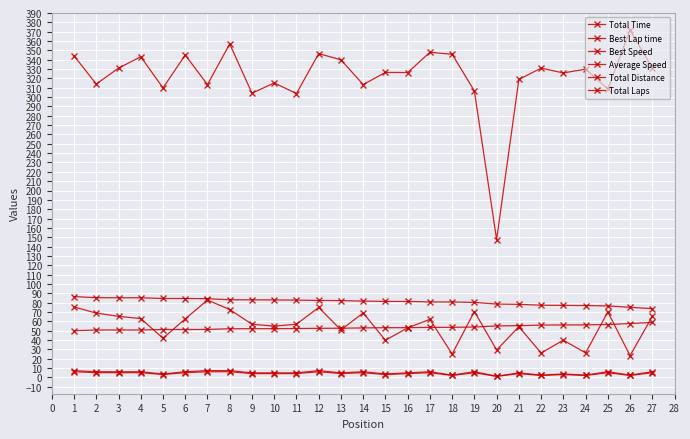

Is it true that Total Laps equals 0.8 at 22?

False